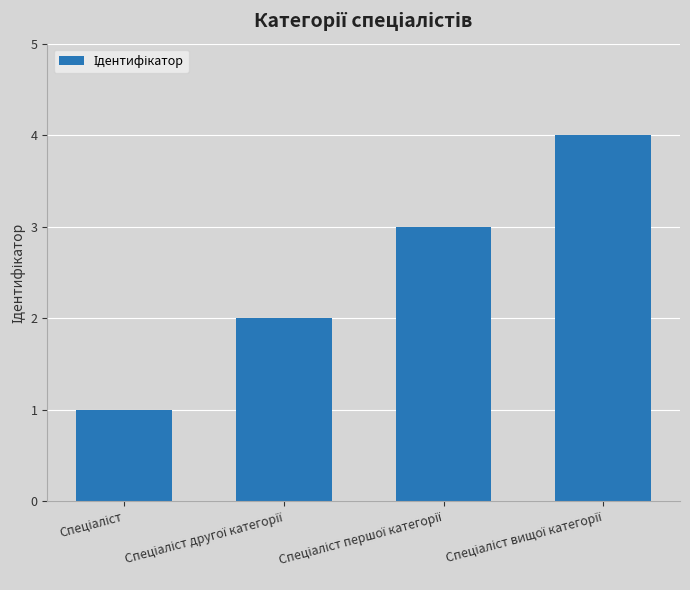

What is the difference between the maximum and minimum values?

3